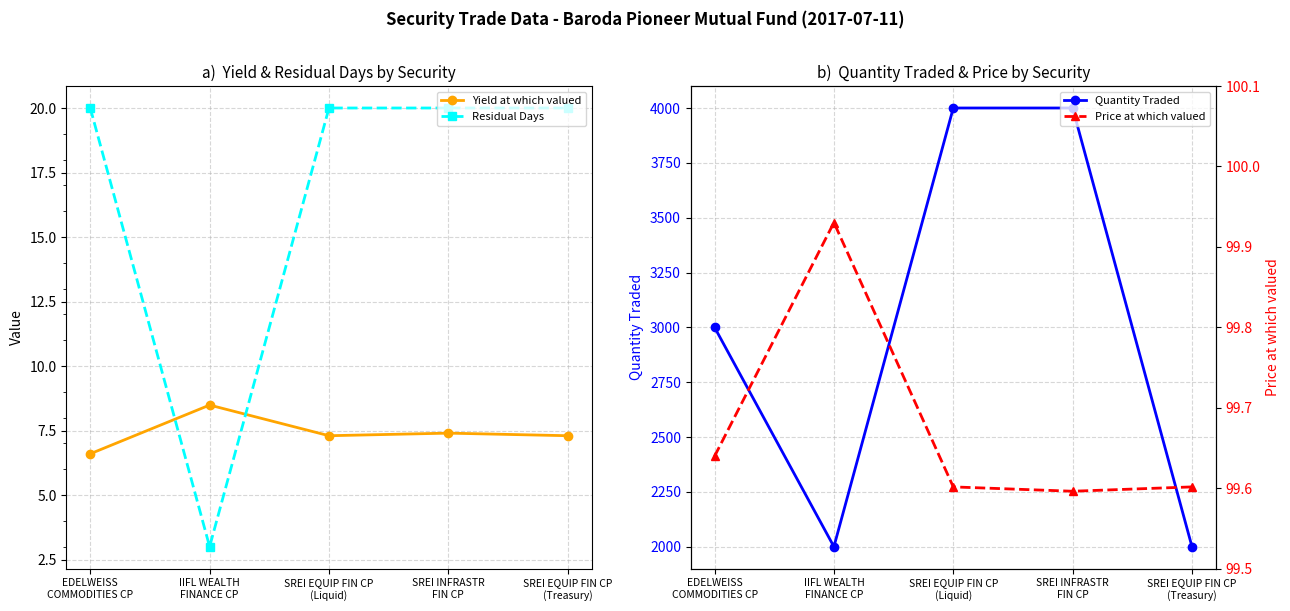

Read the Yield at which valued value at EDELWEISS
COMMODITIES CP.

6.6